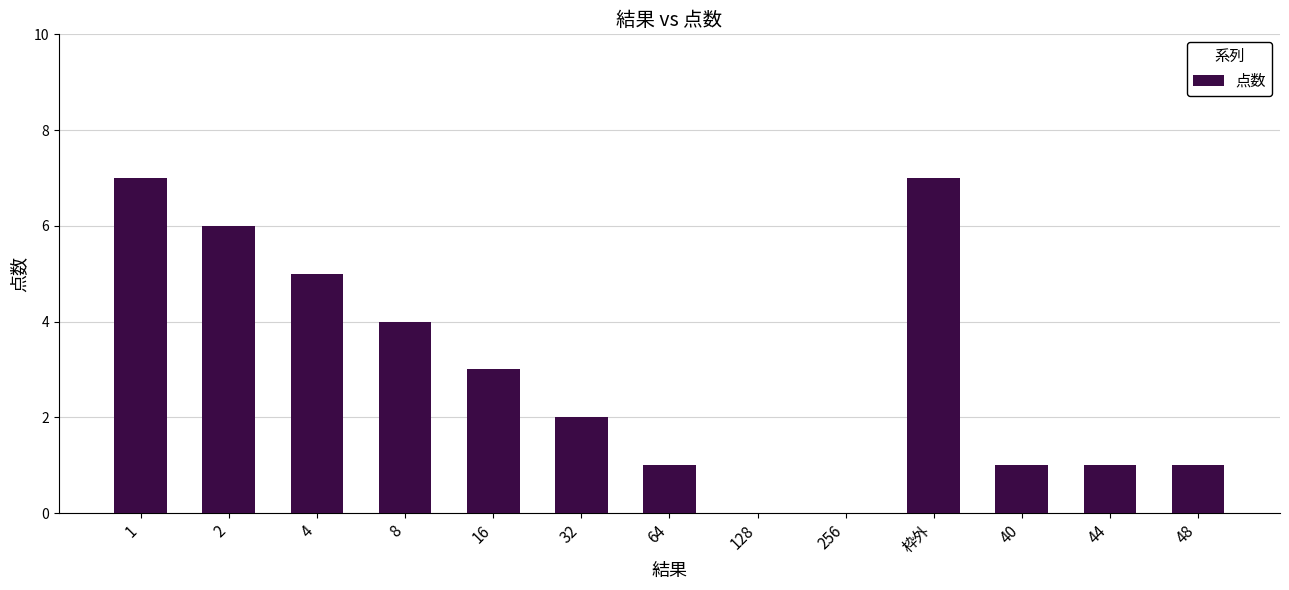

True or false: the data shows 1 at 44.

True